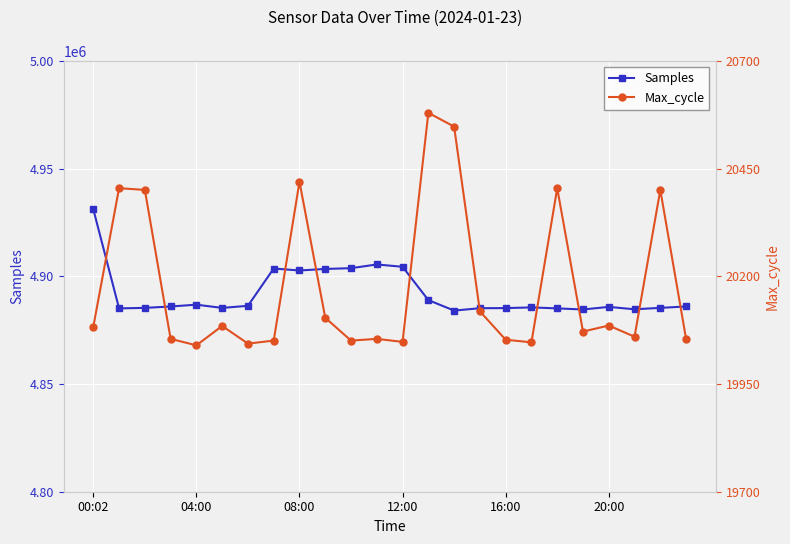

What is the minimum value for Samples?

4884139